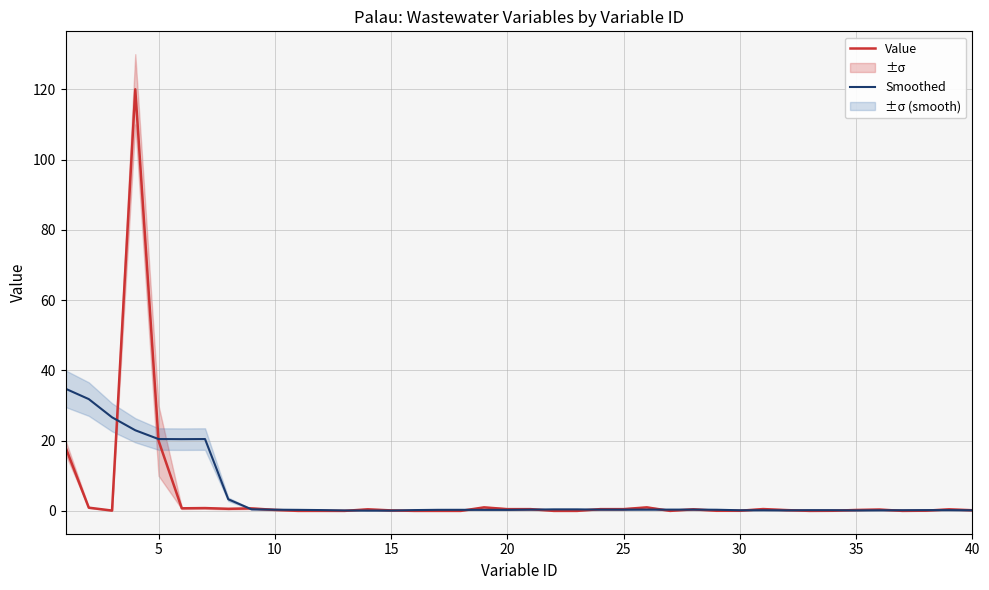

The Value series shows 0.3 at 35. True or false?

True